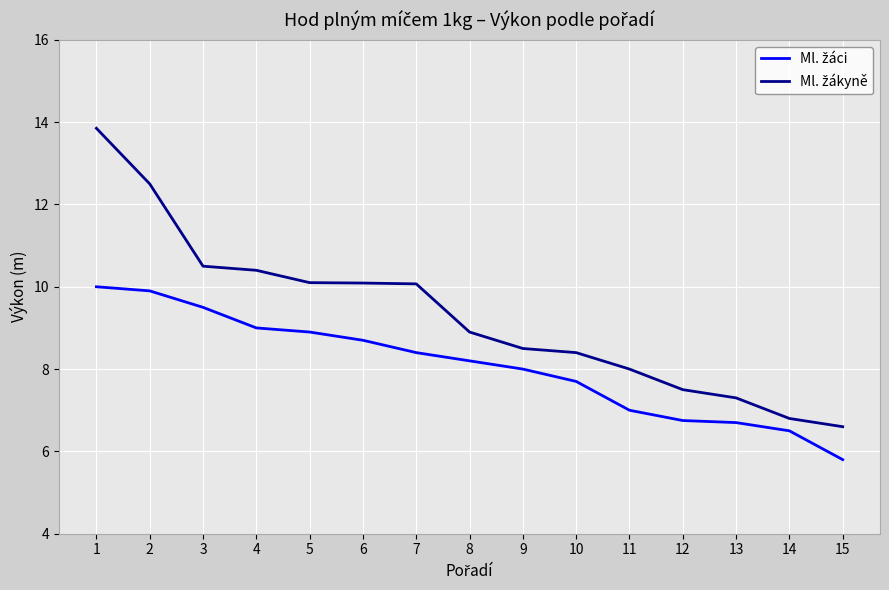

What is the minimum value shown in the chart?

5.8